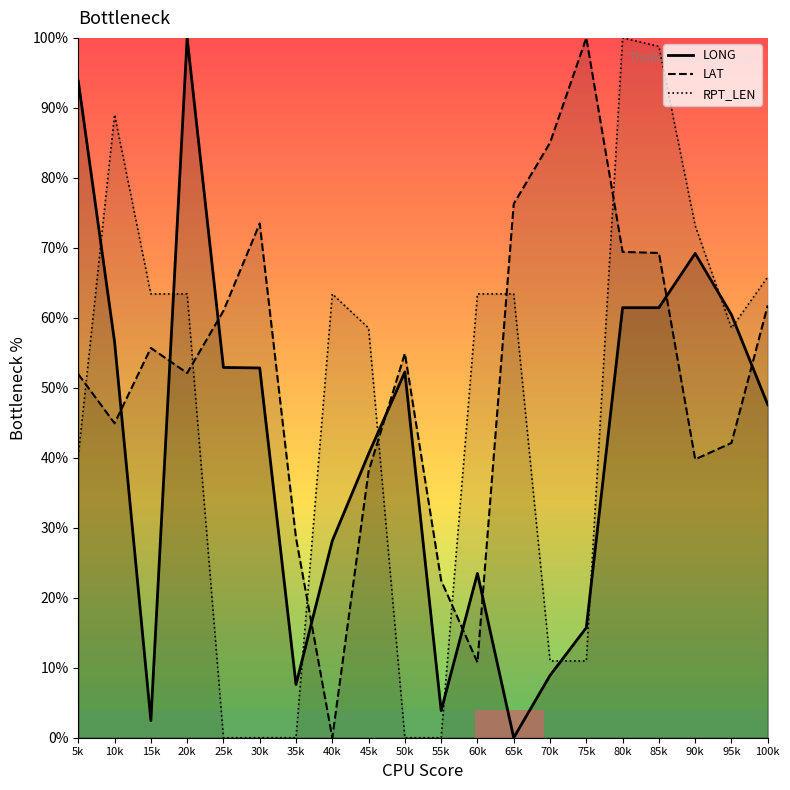

Where do LAT and LONG first cross each other?

10k and 15k